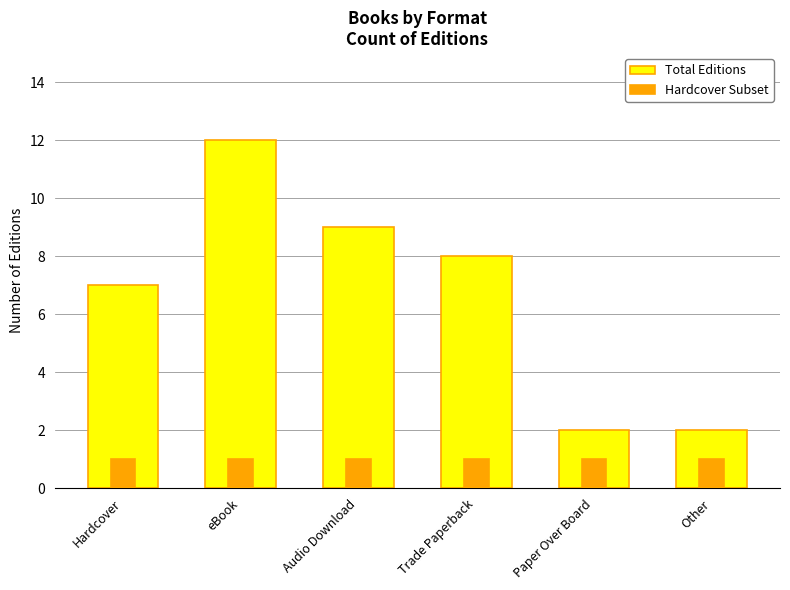

What is the total value across all series at Audio Download?

10